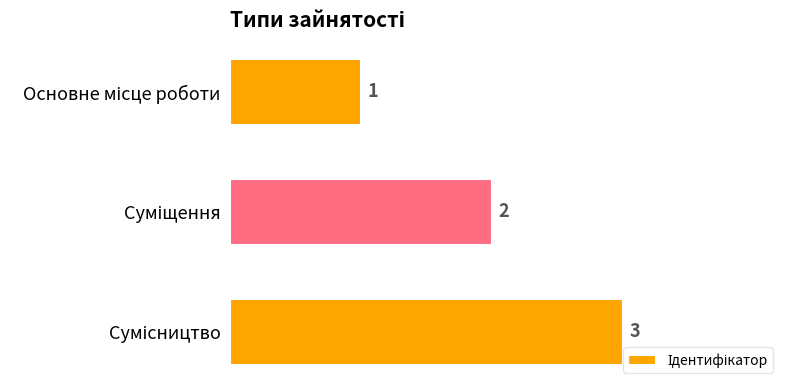

What is the value of the 3rd bar from the top?

3